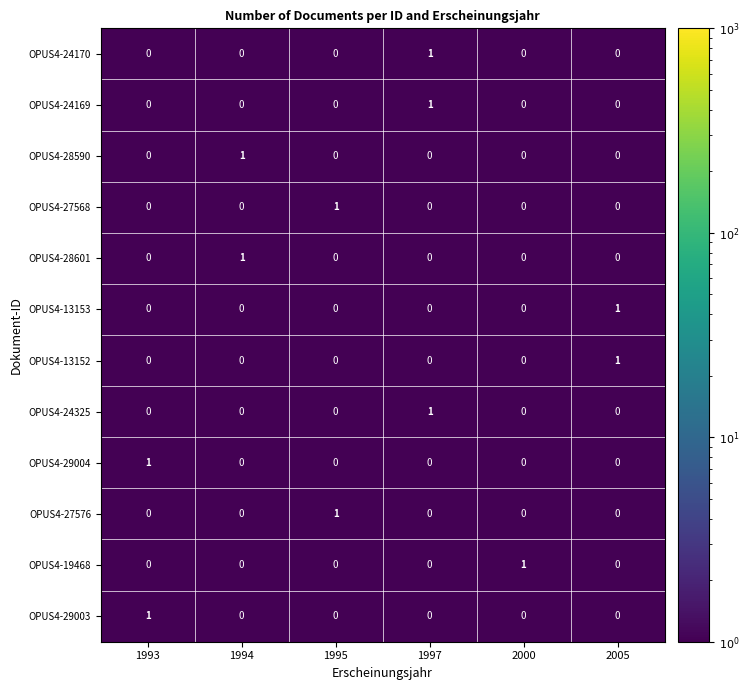

The OPUS4-28601 series shows 0 at 2000. True or false?

True